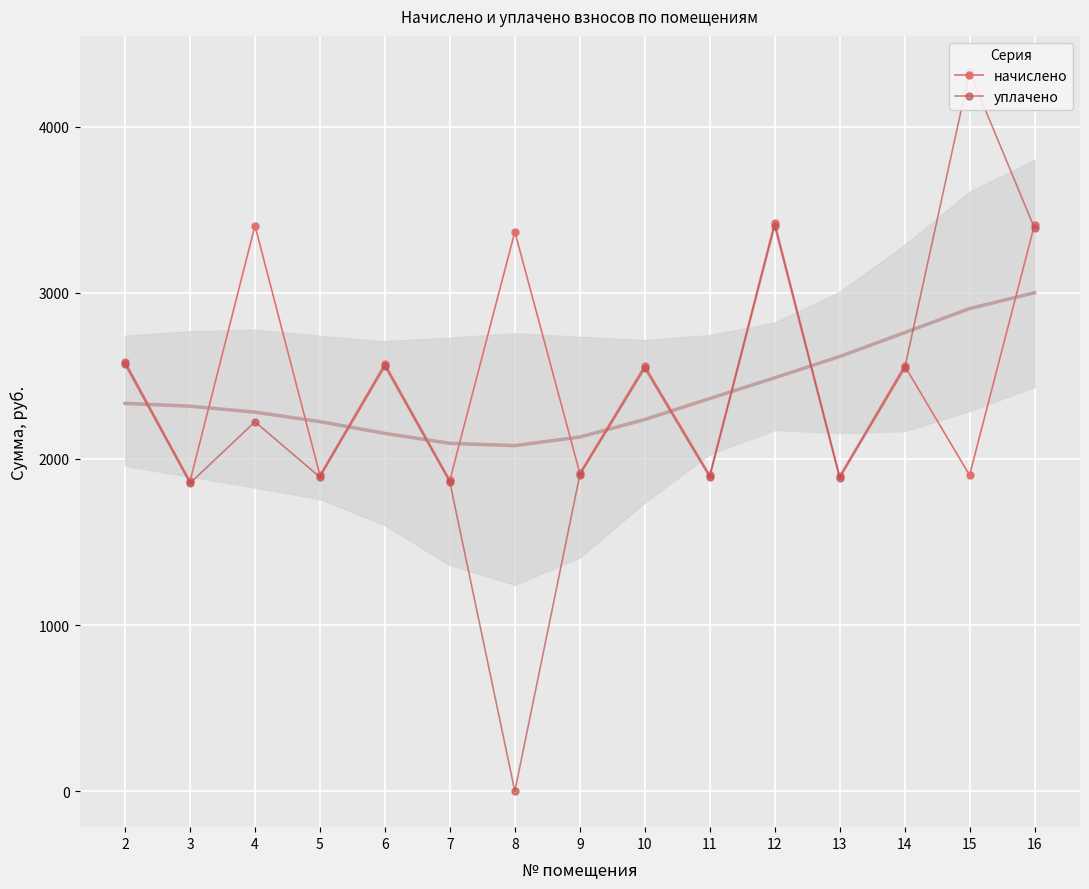

What is the sum of all уплачено values?

34838.7